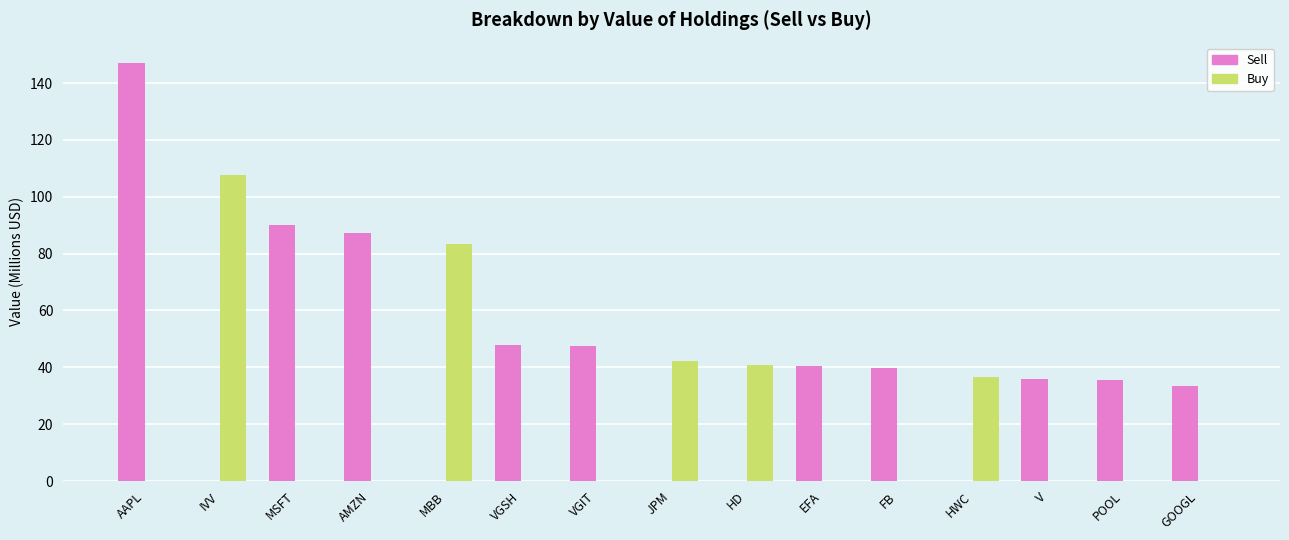

At which category is the sum across all series the highest?

AAPL